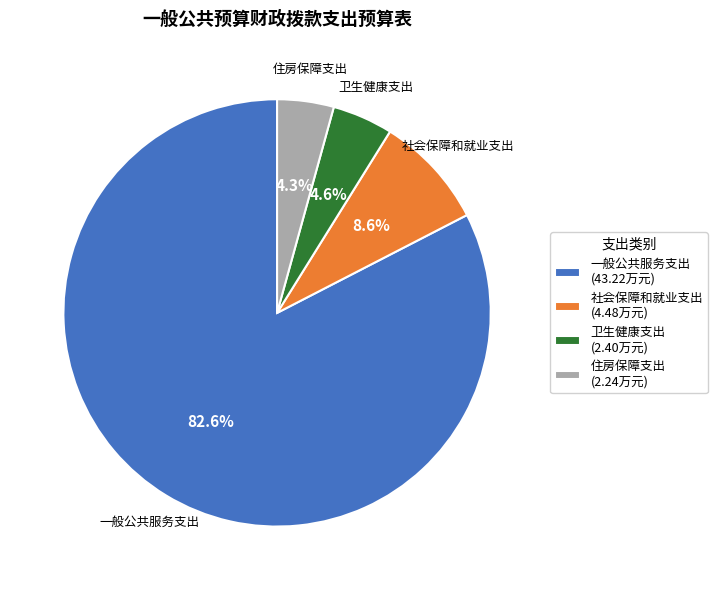

Is the sum of 一般公共服务支出 (43.22万元) and 社会保障和就业支出 (4.48万元) greater than half?

Yes